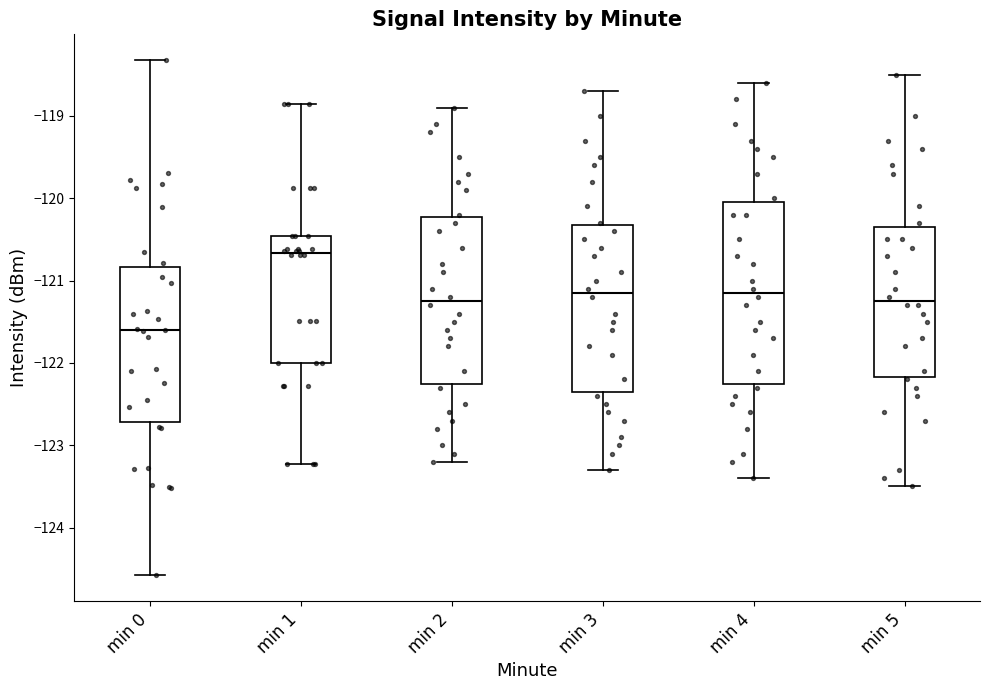

Where does the lower whisker of the box for min 1 end on the y-axis? The values are not printed on the chart, so give them approximately, as read against the axis.

-123.2